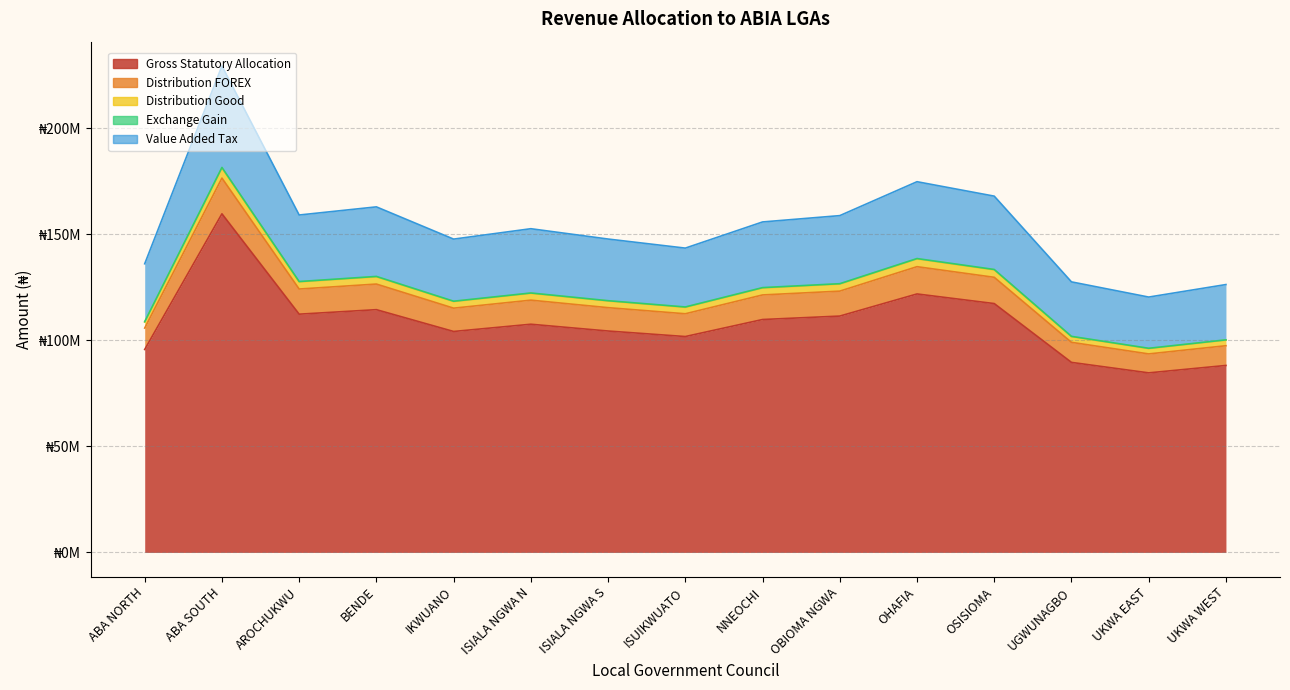

Count the number of categories in the chart.

15